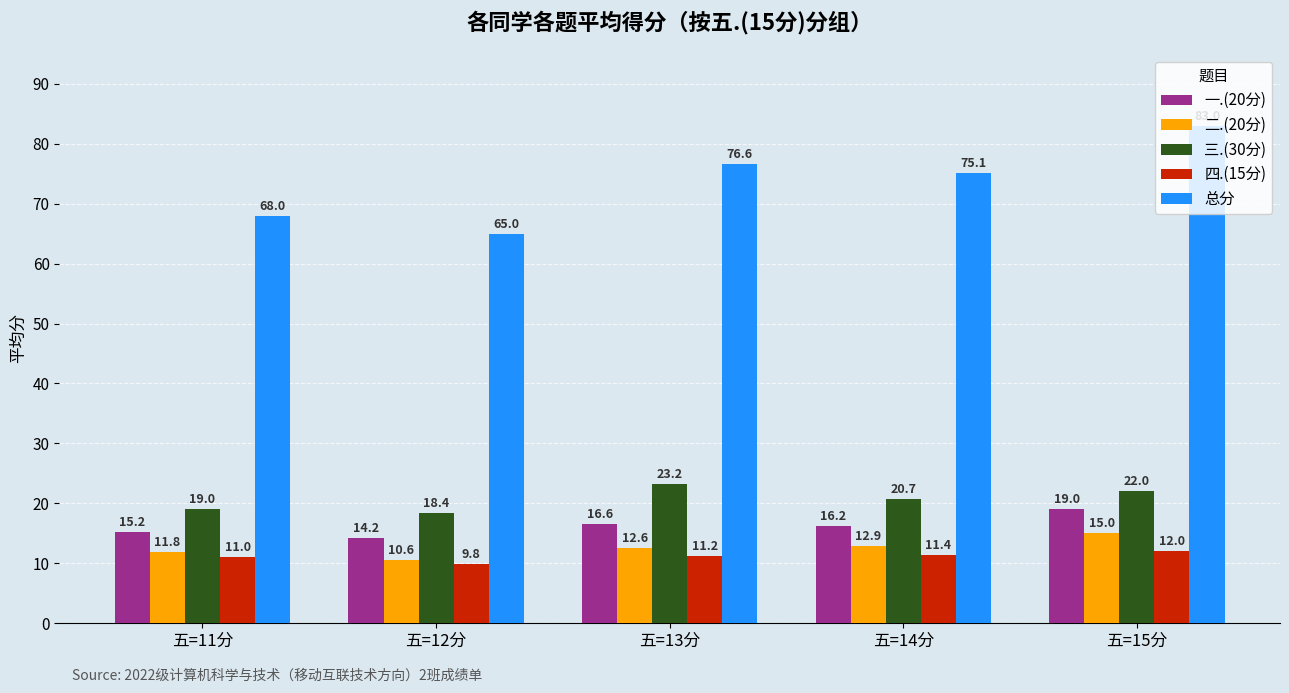

At which label does 总分 reach its minimum?

五=12分